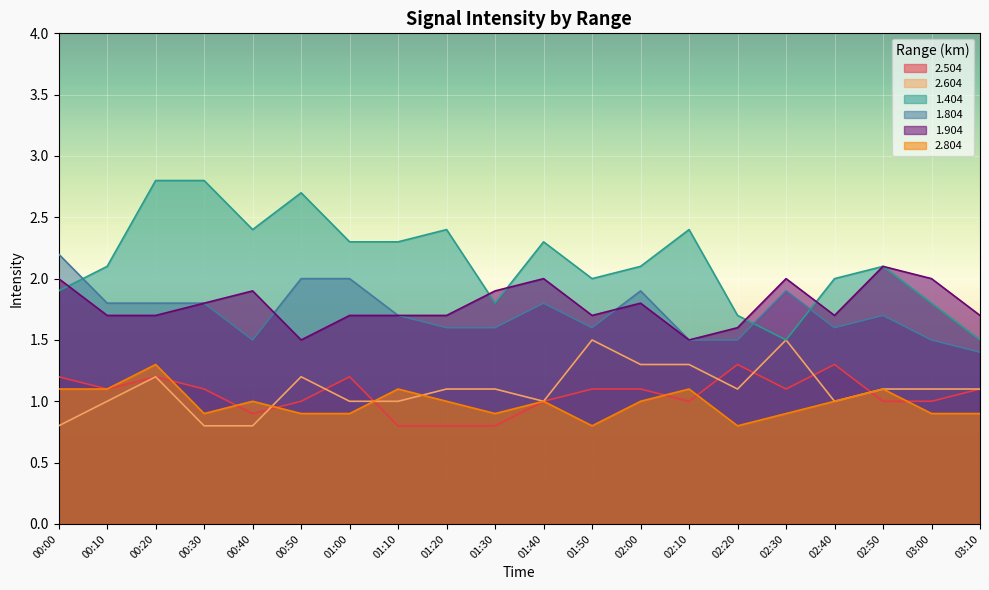

How many intersections are there between 2.604 and 2.504?

7